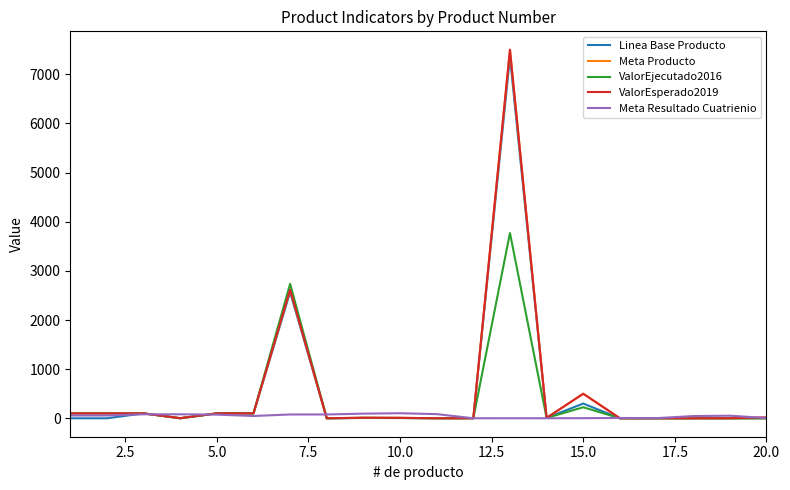

What are all the series names shown in the legend?

Linea Base Producto, Meta Producto, ValorEjecutado2016, ValorEsperado2019, Meta Resultado Cuatrienio